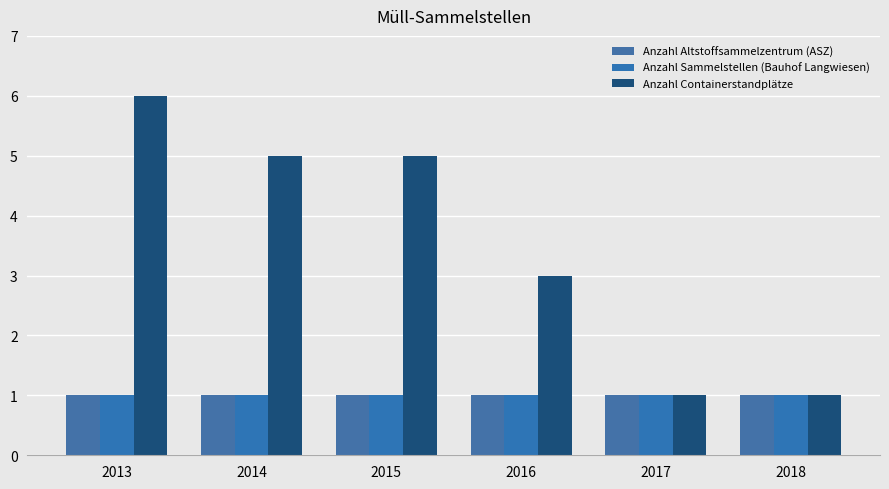

Between 2014 and 2015, which series saw the biggest shift?

Anzahl Altstoffsammelzentrum (ASZ)